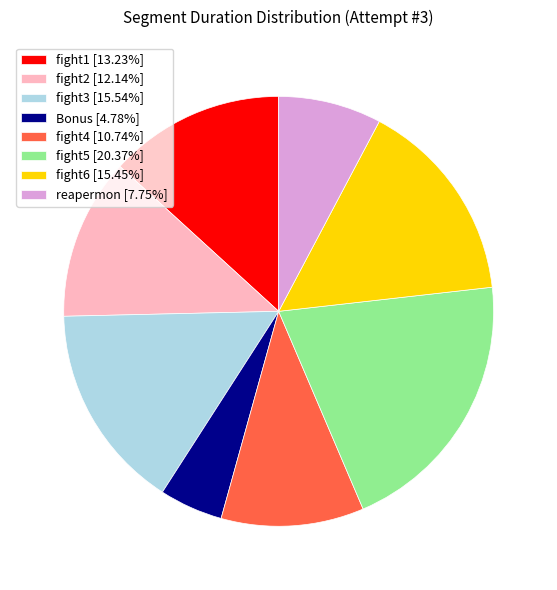

Is there any slice that represents more than half of the pie?

No